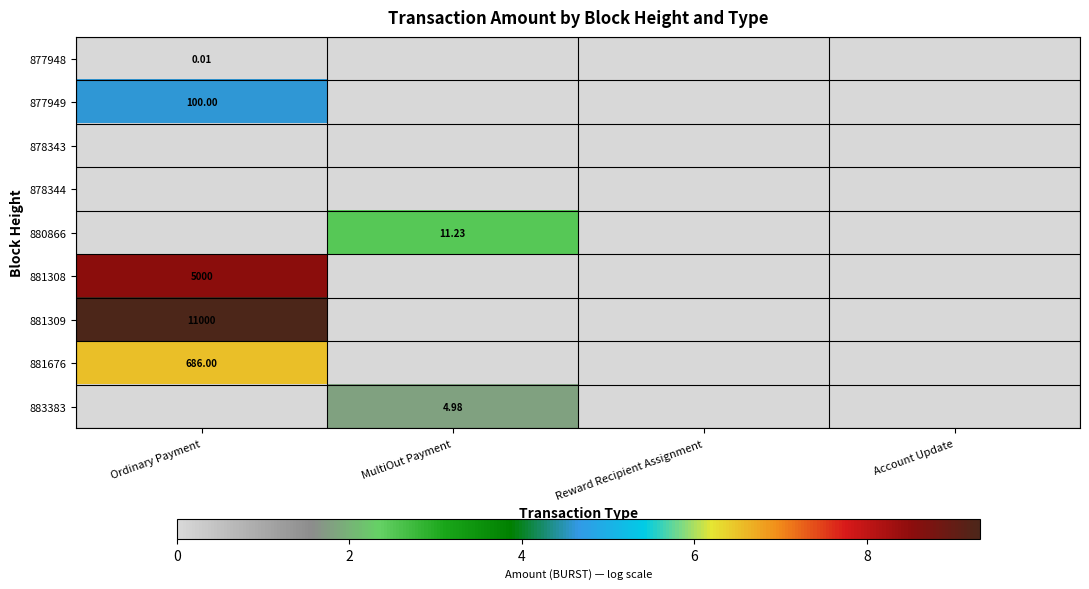

At Ordinary Payment, list the series in order from smallest to largest.

878343, 878344, 880866, 883383, 877948, 877949, 881676, 881308, 881309